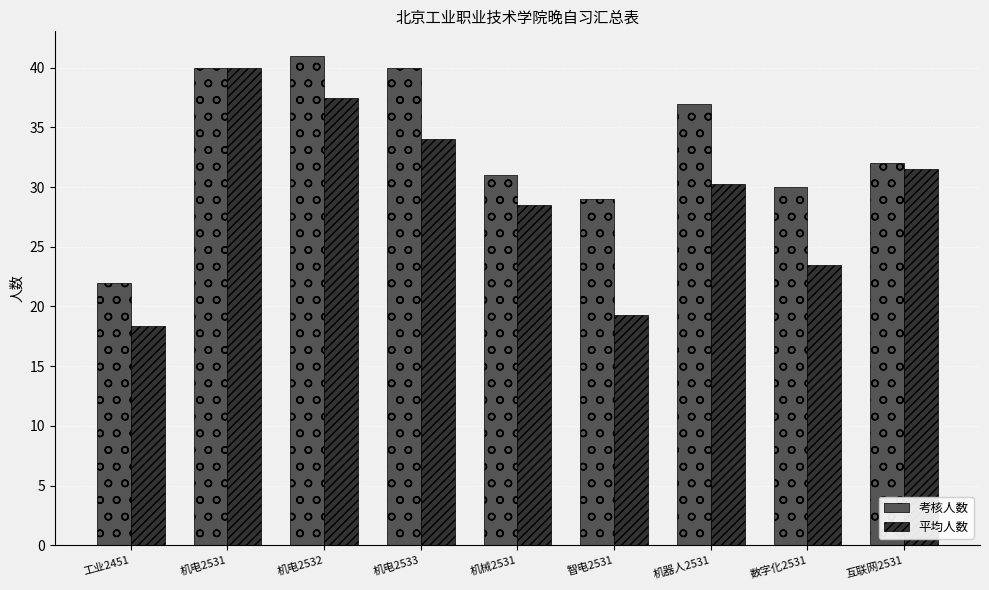

List the series in order of their overall mean, highest first.

考核人数, 平均人数